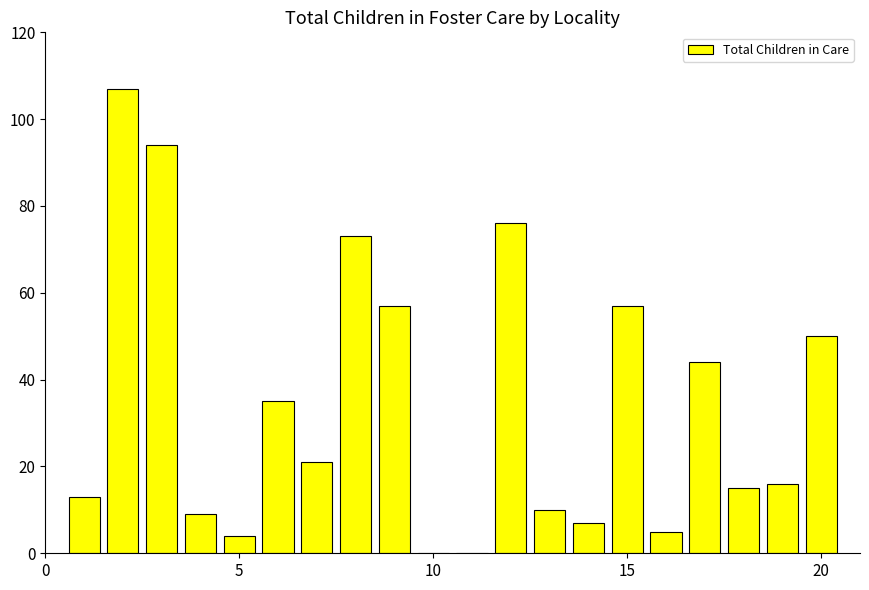

What is the maximum value shown in the chart?

107